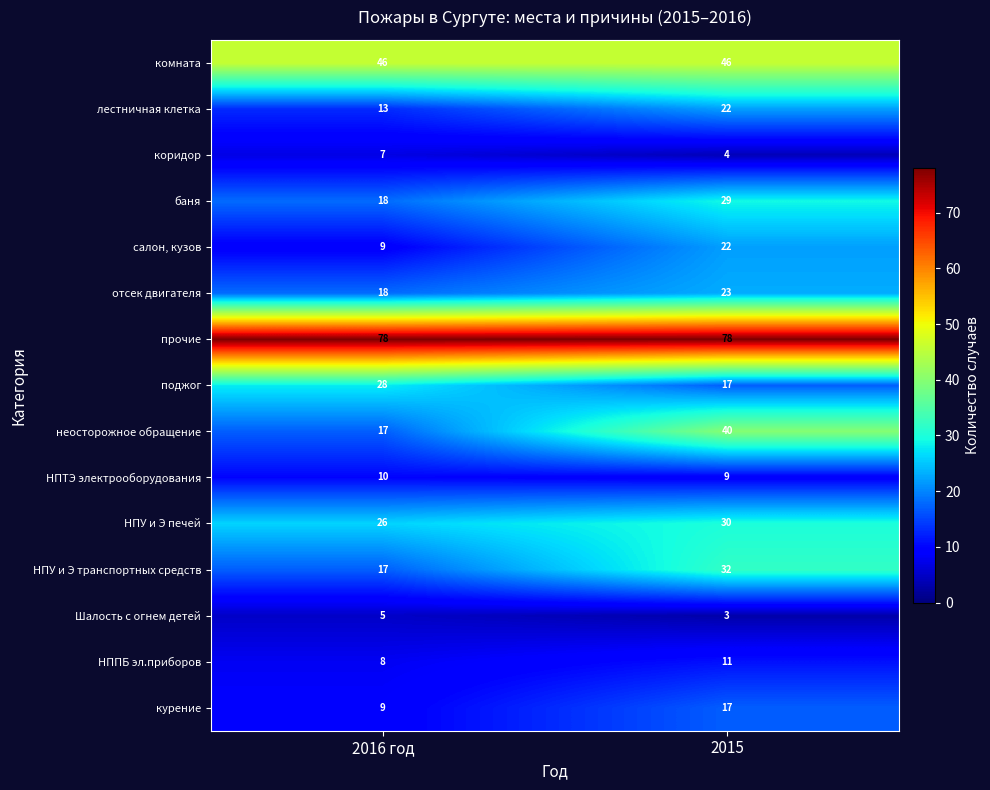

True or false: лестничная клетка has a value of 22 at 2015.

True